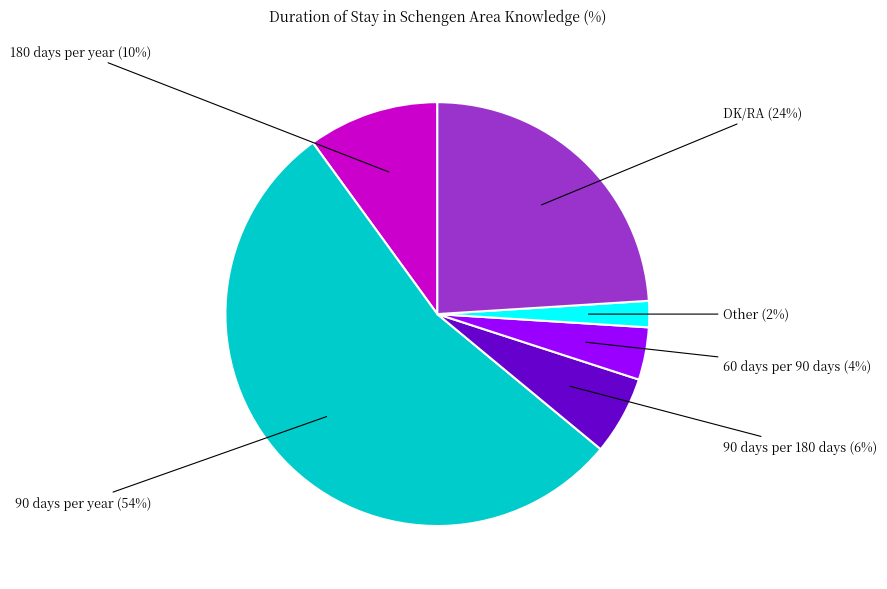

Is there a majority slice in this chart?

Yes